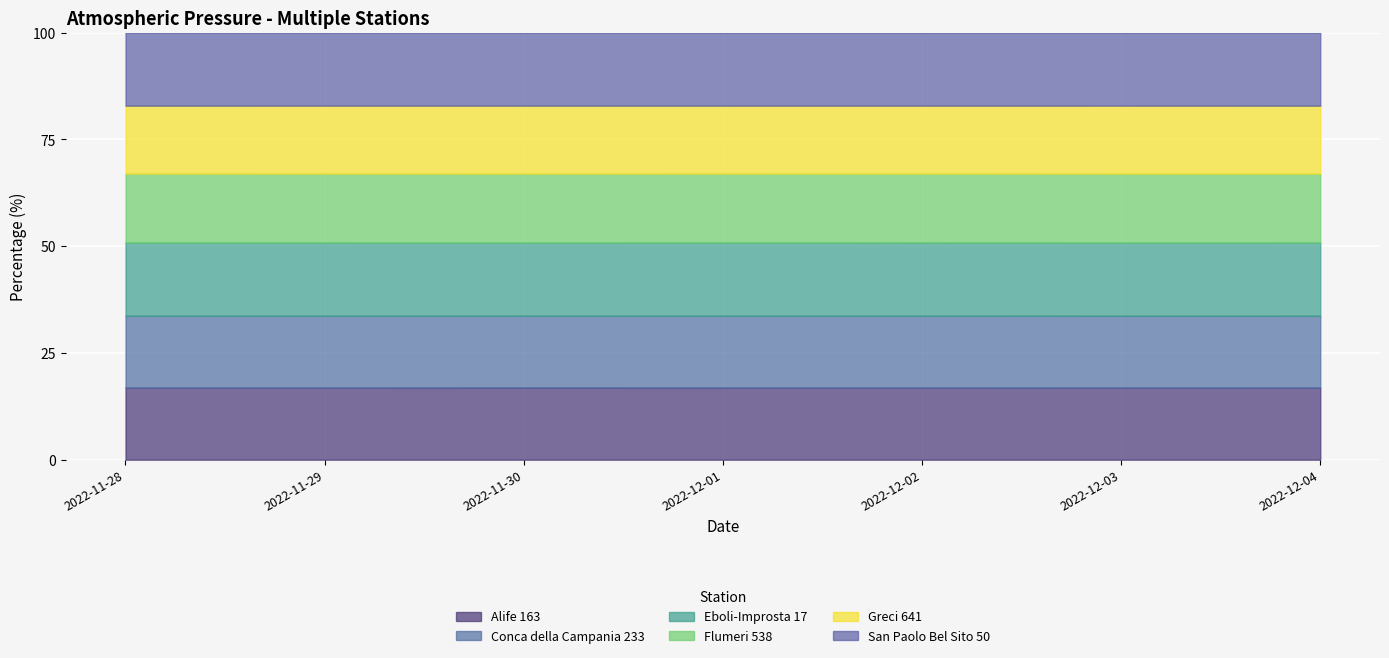

What is the maximum value for Alife 163?

16.9